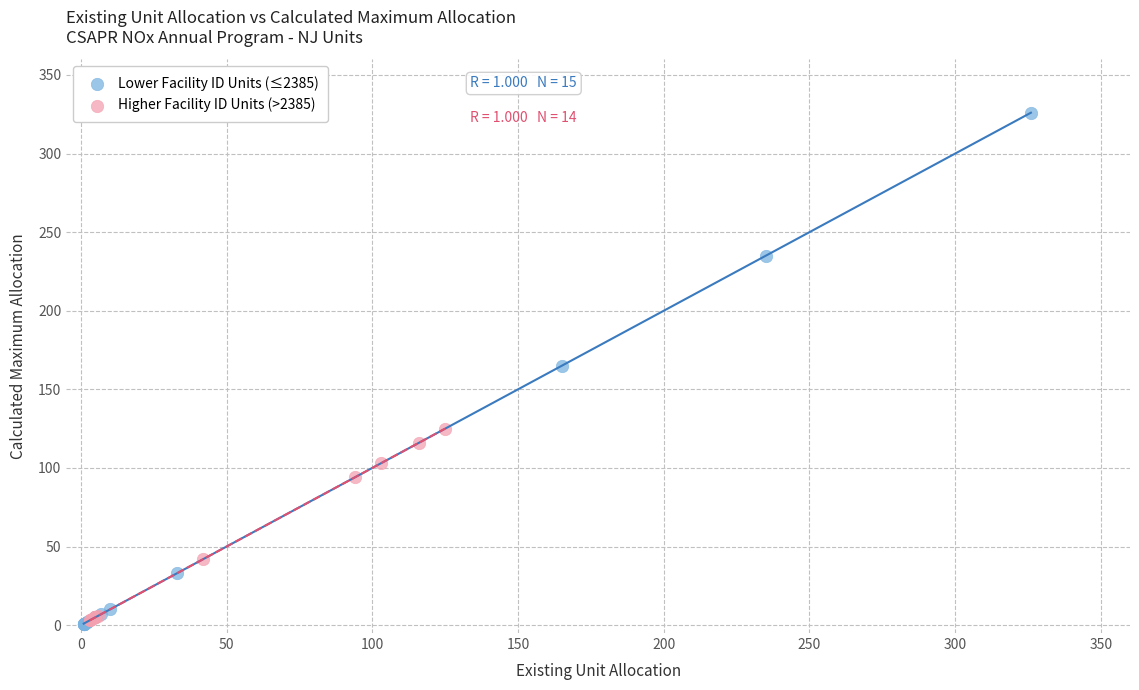

Which series reaches the maximum Y coordinate?

Lower Facility ID Units (≤2385)